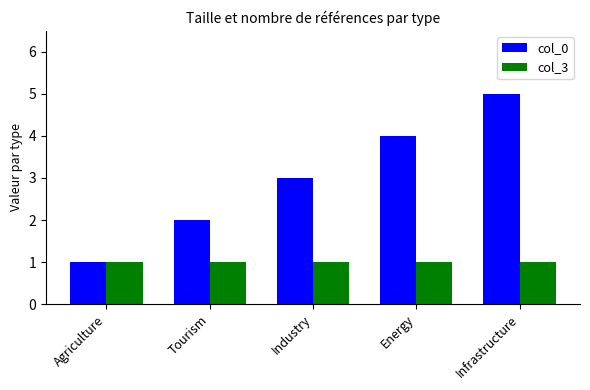

What position from the right is Industry?

3